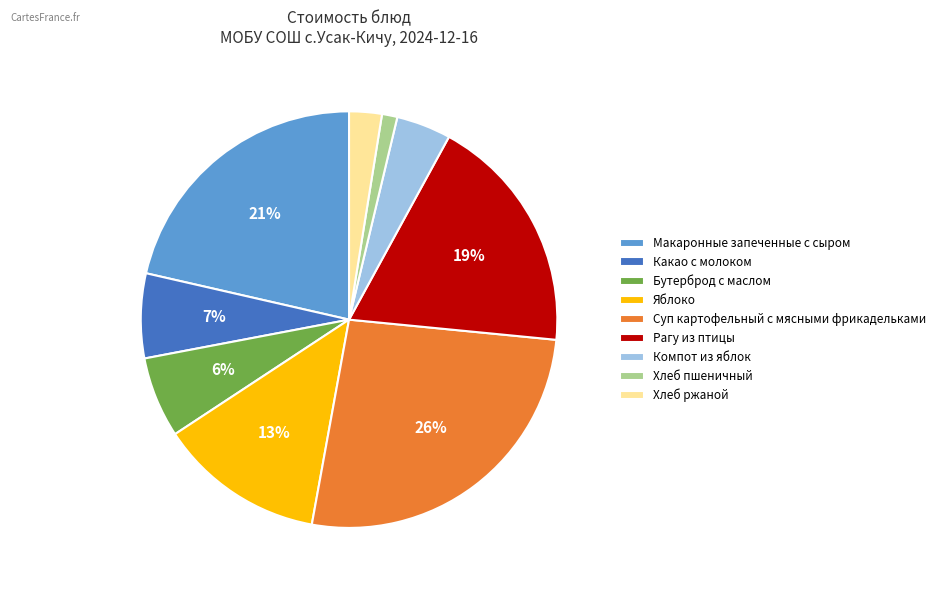

Do Хлеб пшеничный and Яблоко together represent more than half of the pie?

No